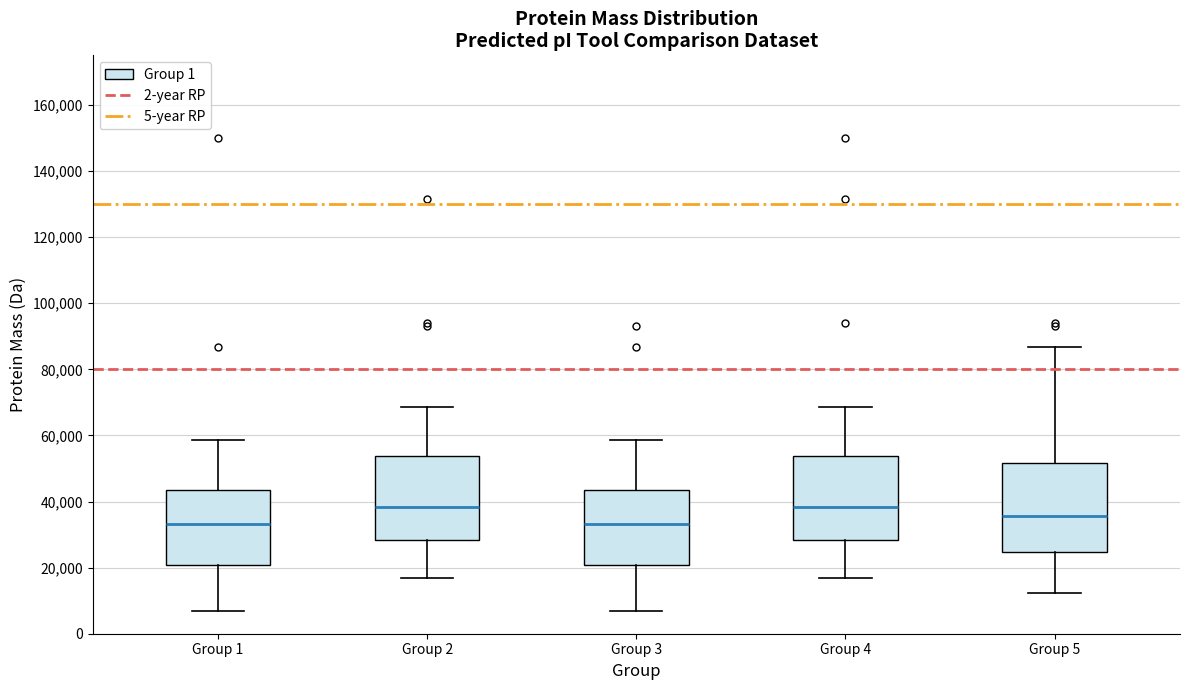

Reading left to right, transcribe this box plot: for each box, give where its median line is, the range the box spans, and where its two whiskers end, as read against the y-axis. The values are not printed on the chart, so give them approximately, as read against the axis.

Group 1: median 34000, box 20000 to 44000, whiskers 6000 to 58000
Group 2: median 38000, box 28000 to 54000, whiskers 16000 to 68000
Group 3: median 34000, box 20000 to 44000, whiskers 6000 to 58000
Group 4: median 38000, box 28000 to 54000, whiskers 16000 to 68000
Group 5: median 36000, box 24000 to 52000, whiskers 12000 to 86000